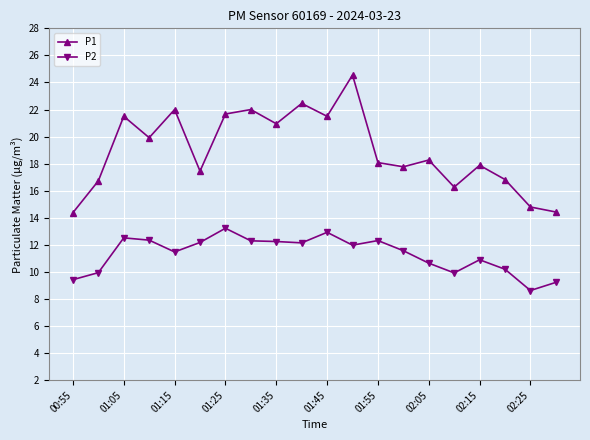

What is the maximum value for P1?

24.6